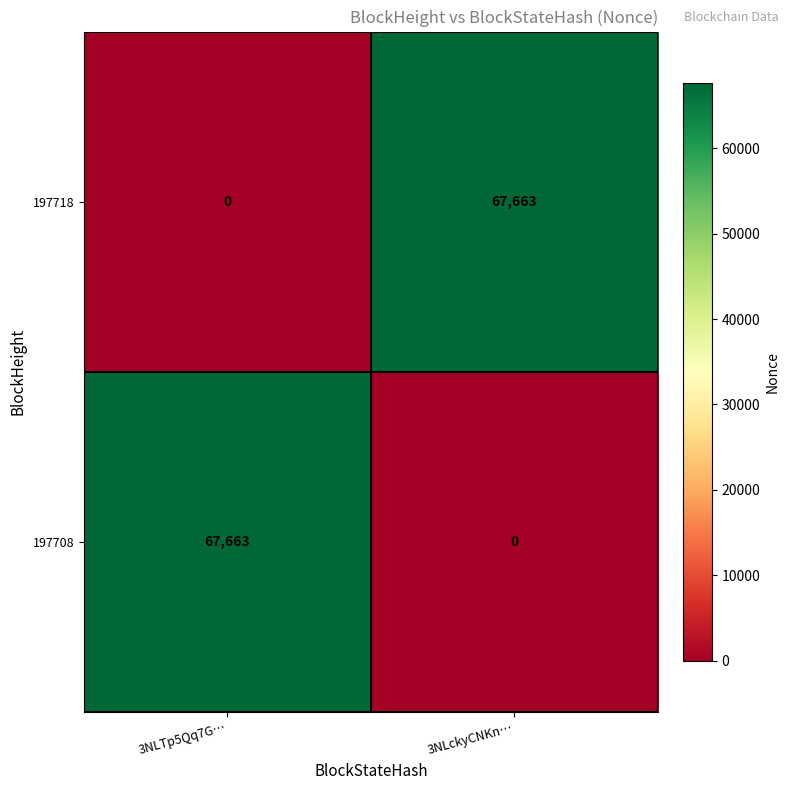

The value of 197708 at 3NLTp5Qq7G… is 16361. True or false?

False